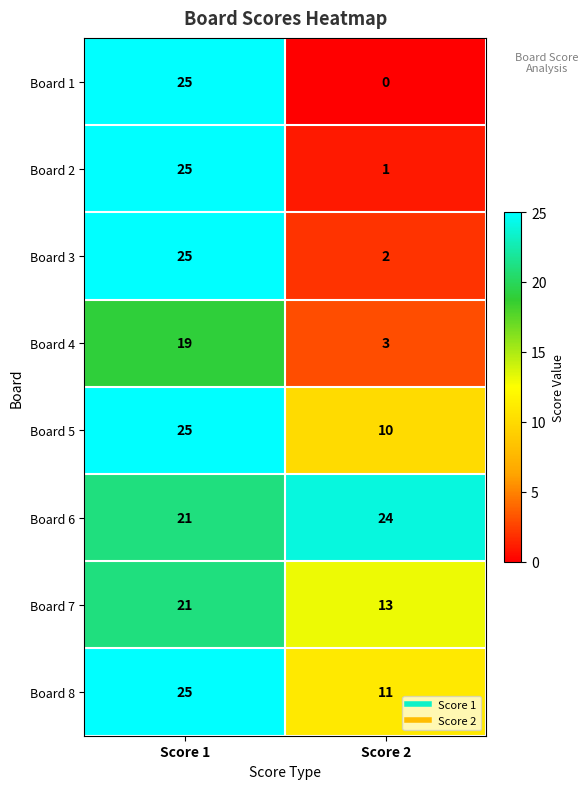

At how many categories does at least one series exceed 6?

2